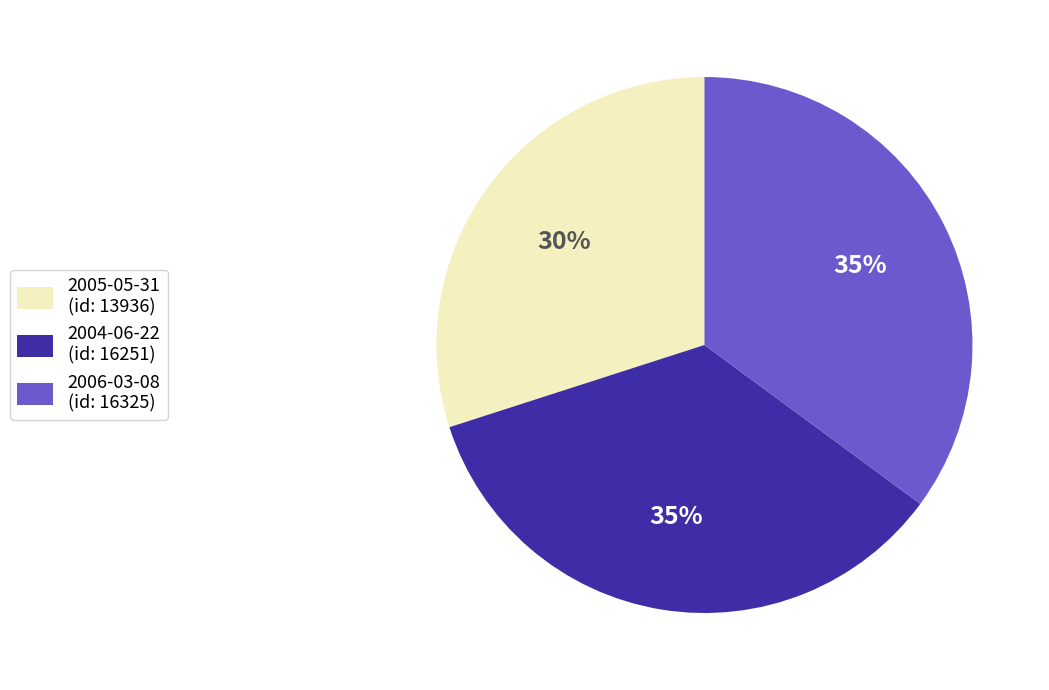

Count the number of slices in the pie.

3